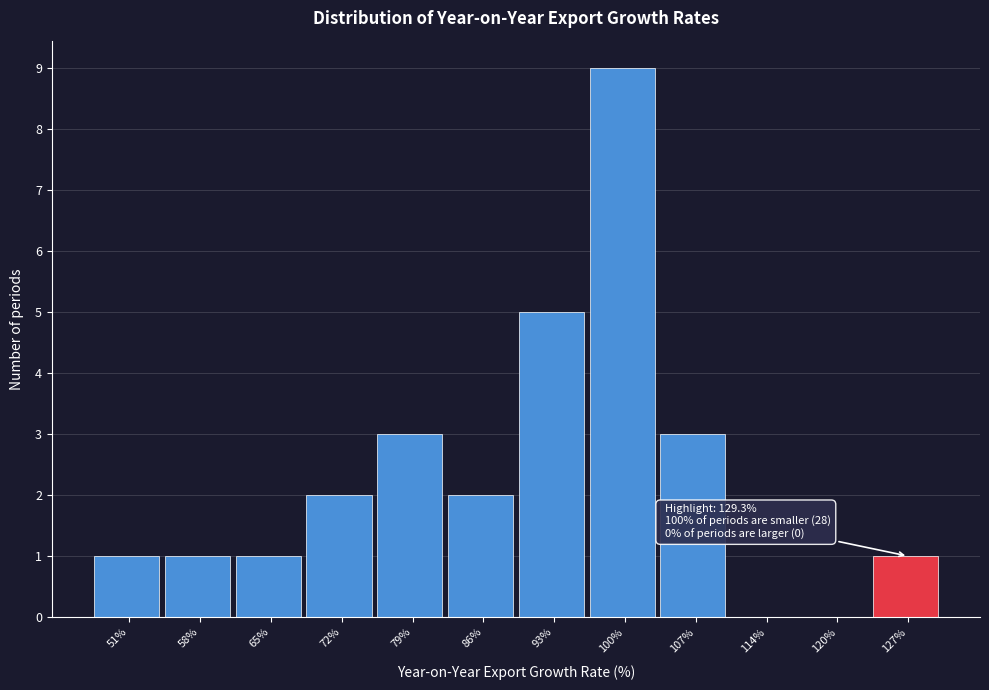

Reading left to right, list all the values displayed in this chart.

51%=1	58%=1	65%=1	72%=2	79%=3	86%=2	93%=5	100%=9	107%=3	114%=0	120%=0	127%=1